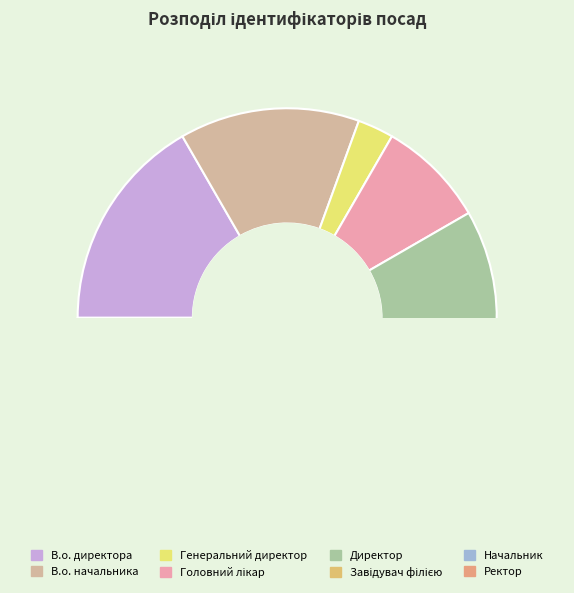

Is it true that В.о. начальника is 20% of the pie?

False